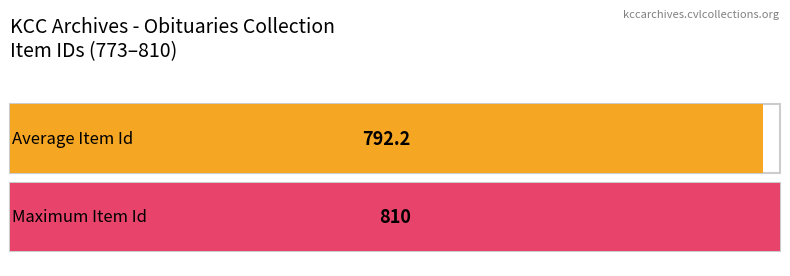

The chart shows a value of 471 at 806. True or false?

False